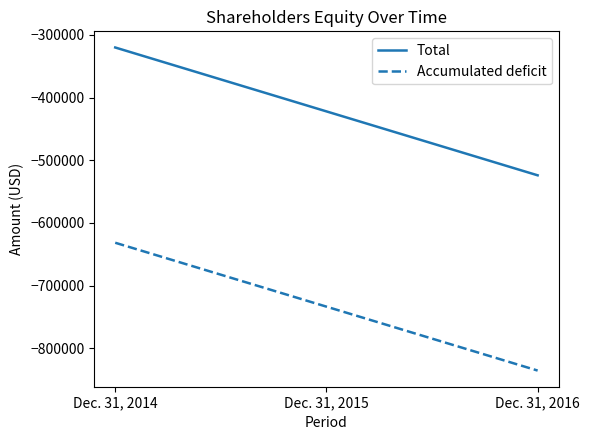

The value of Accumulated deficit at Dec. 31, 2016 is -835424. True or false?

True